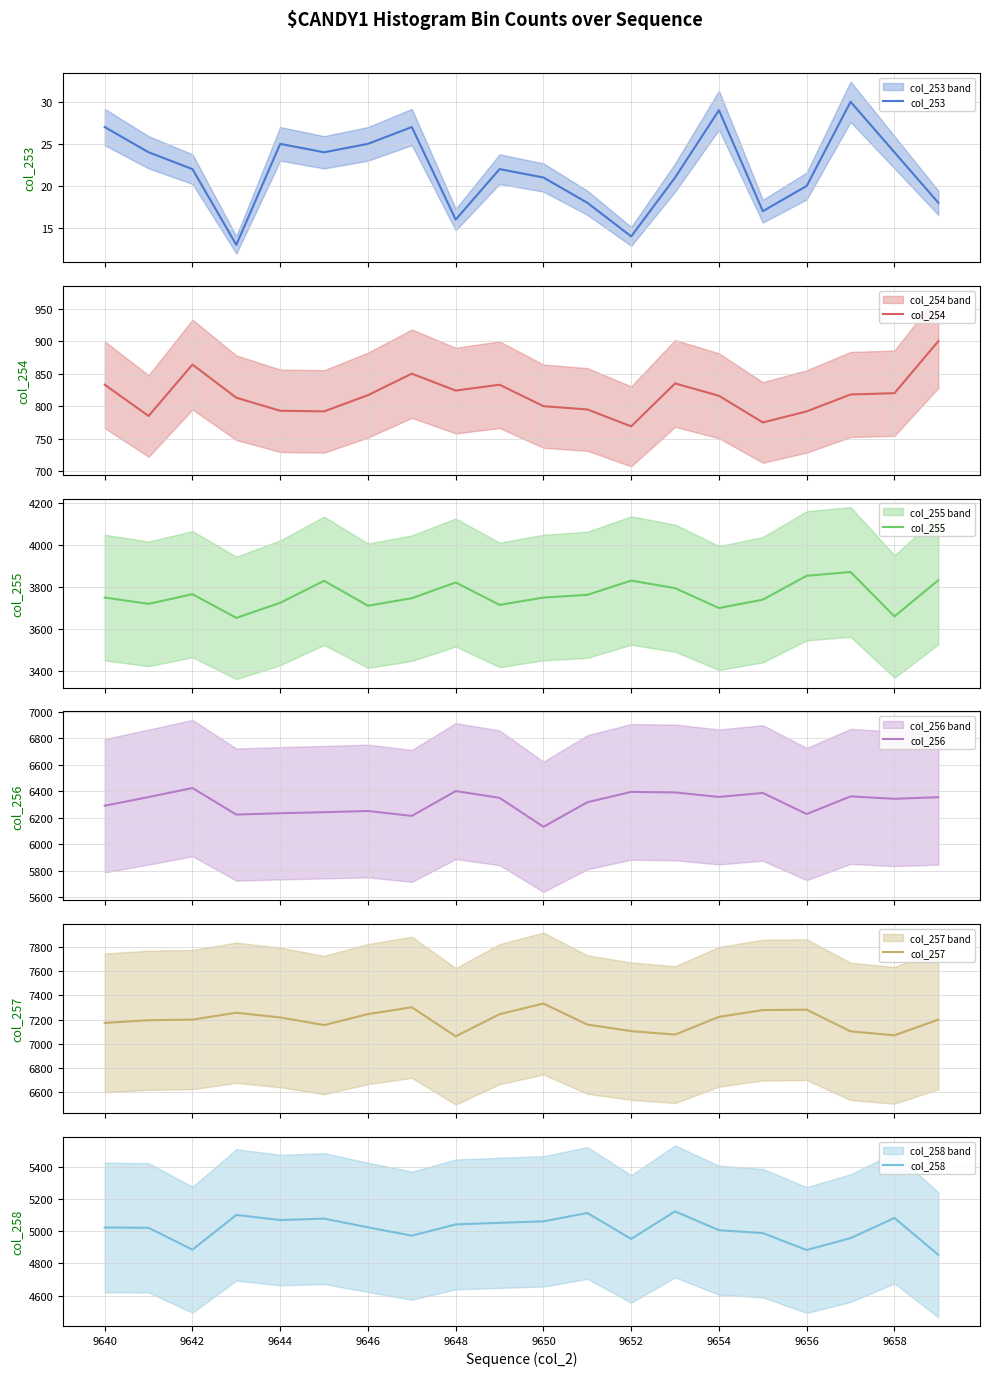

Count the number of categories in the chart.

20